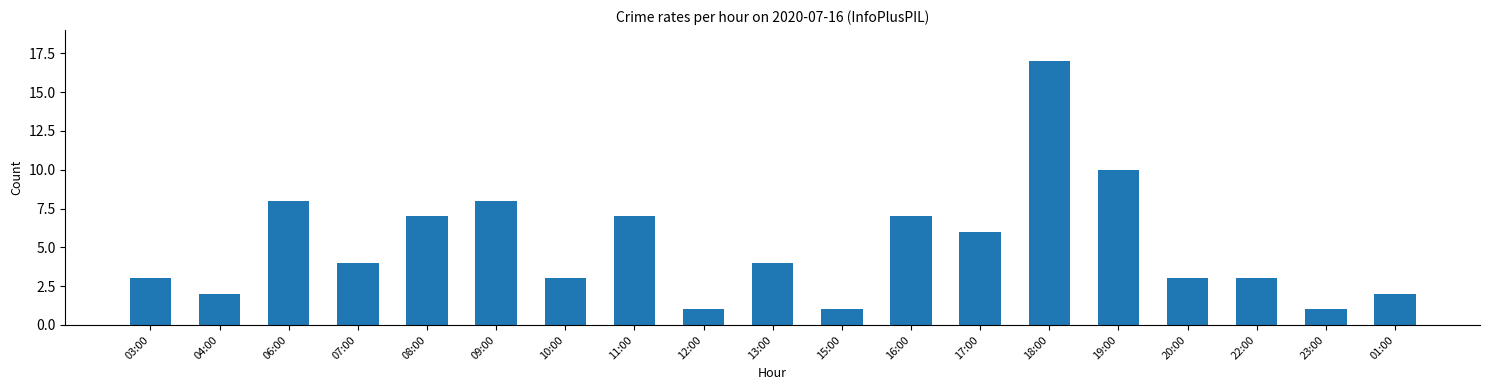

How many data points does each series have?

19